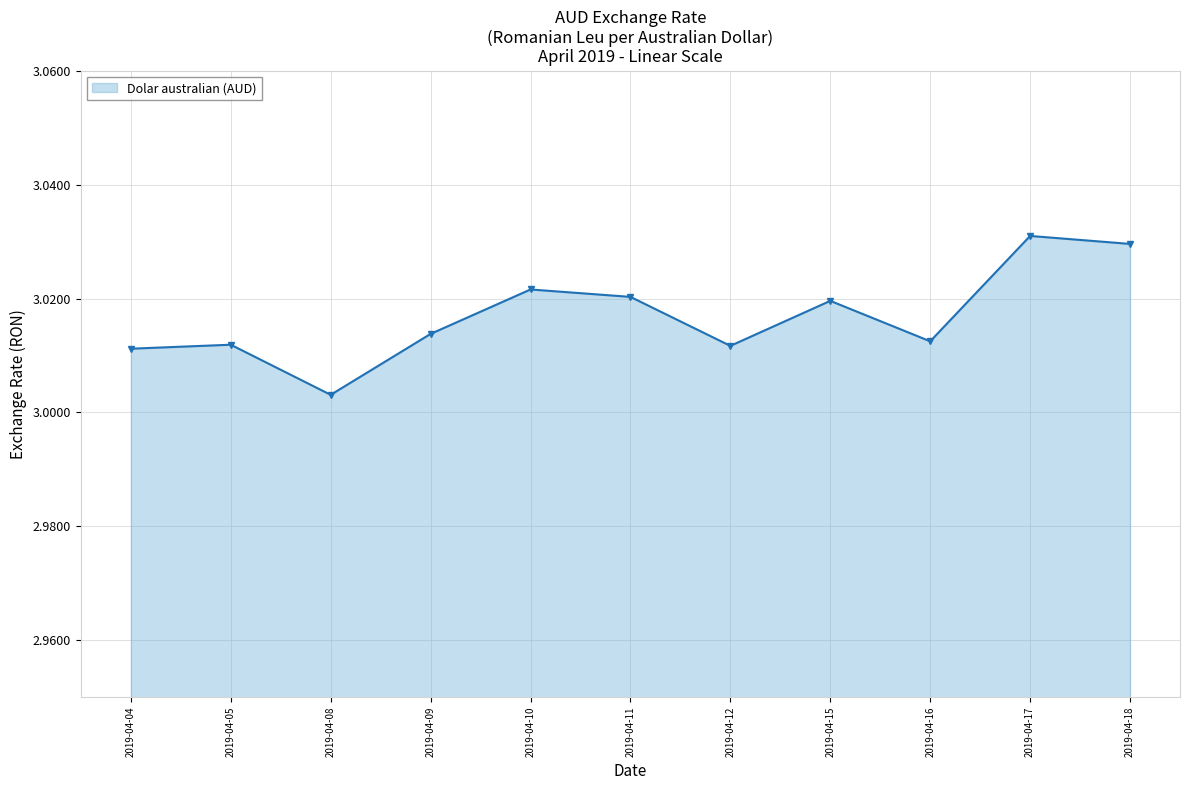

True or false: there are more than 2 points higher than both neighbors.

True